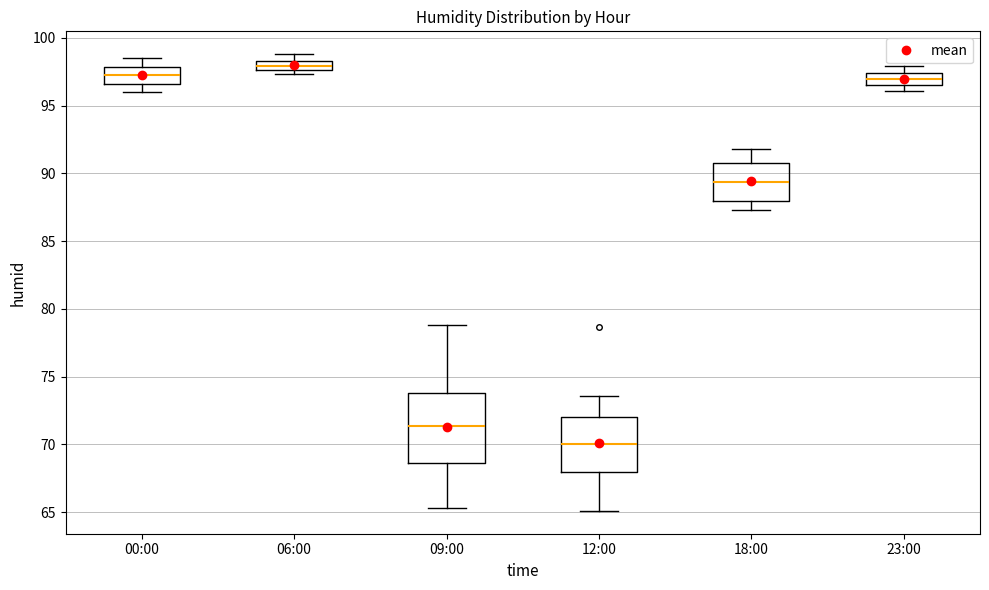

Which box has the highest median line?

06:00